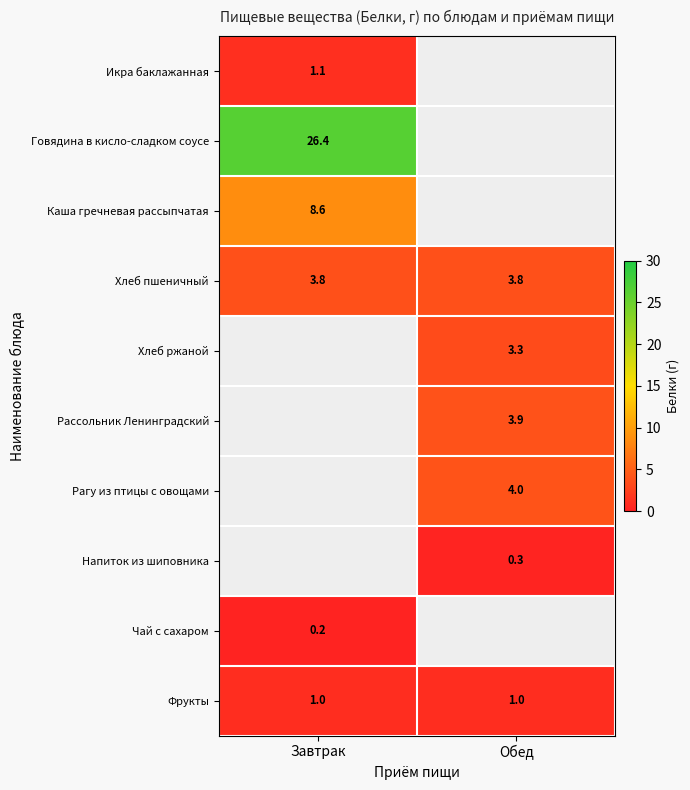

Is the value of Каша гречневая рассыпчатая at Завтрак greater than the value of Хлеб пшеничный at Завтрак?

Yes